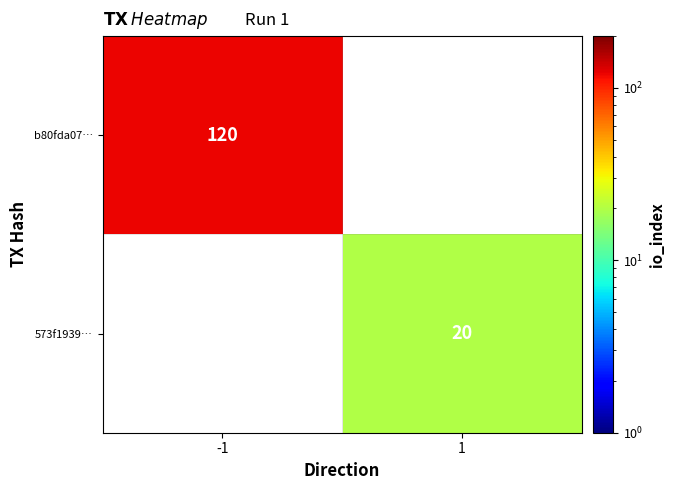

Is it true that 573f1939… equals 20 at 1?

True